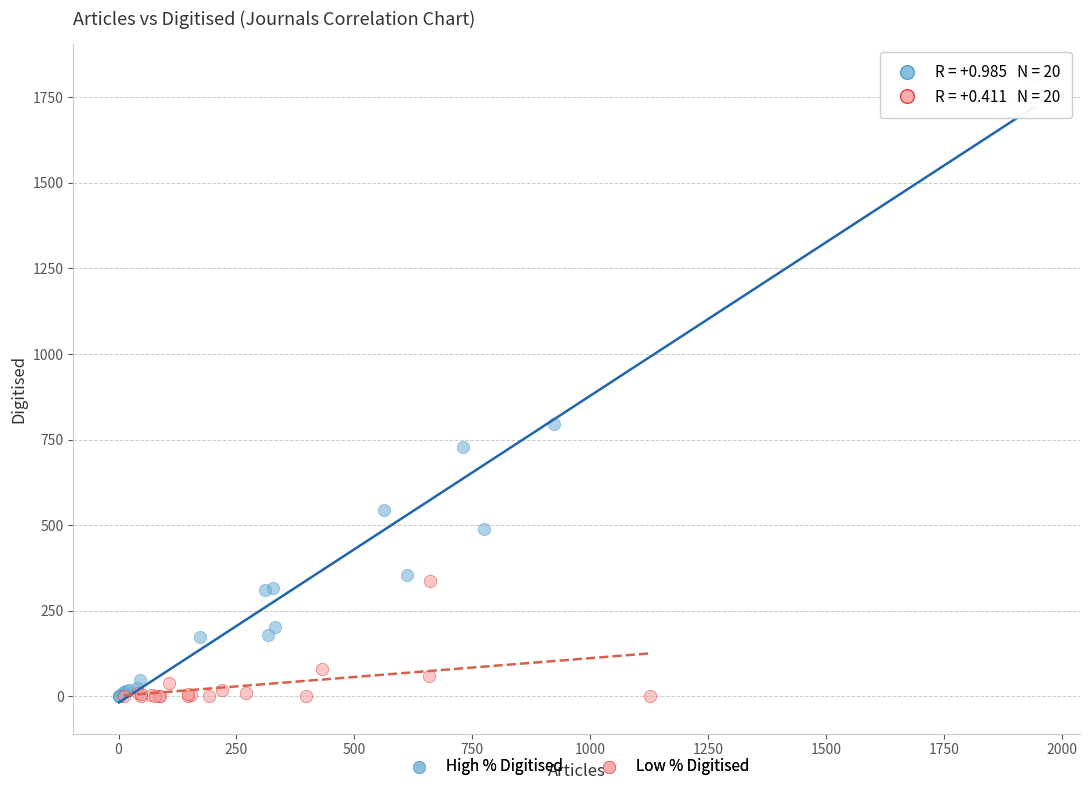

Which series reaches the maximum Y coordinate?

High % Digitised